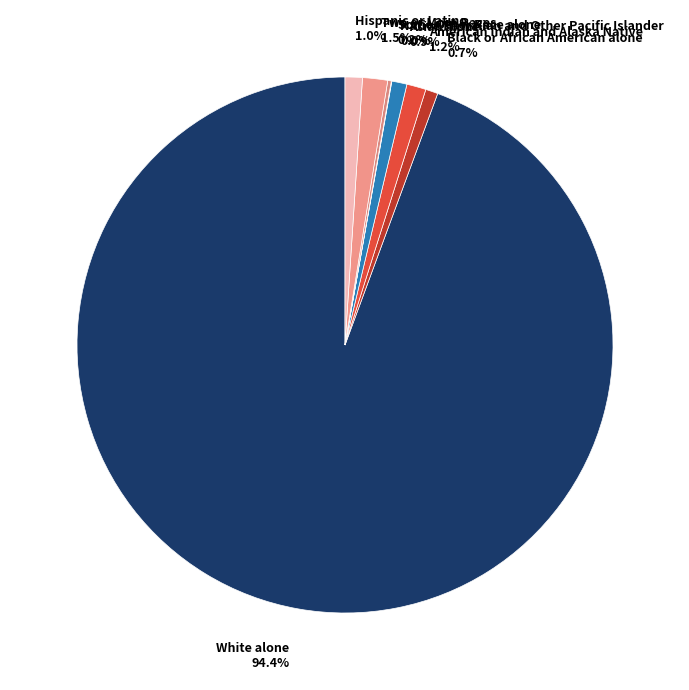

To the nearest percent, what is the difference between the largest and smallest slice percentages?

94%